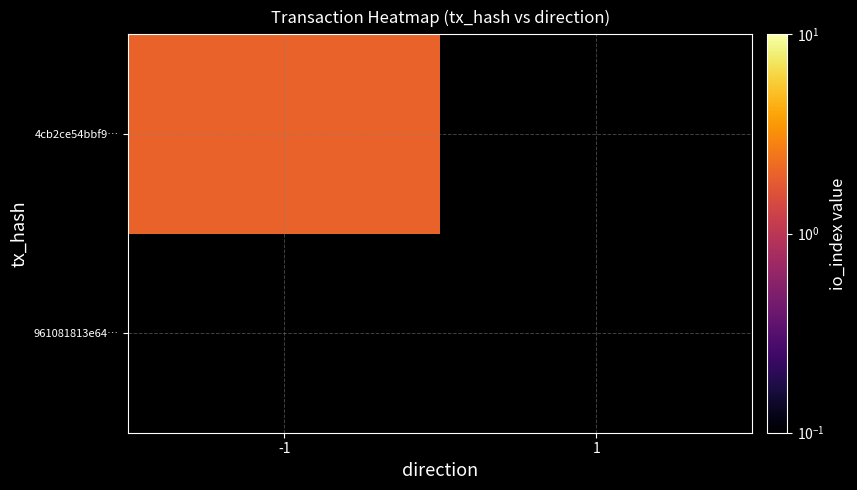

Is the value of 961081813e64… at -1 greater than the value of 4cb2ce54bbf9… at -1?

No